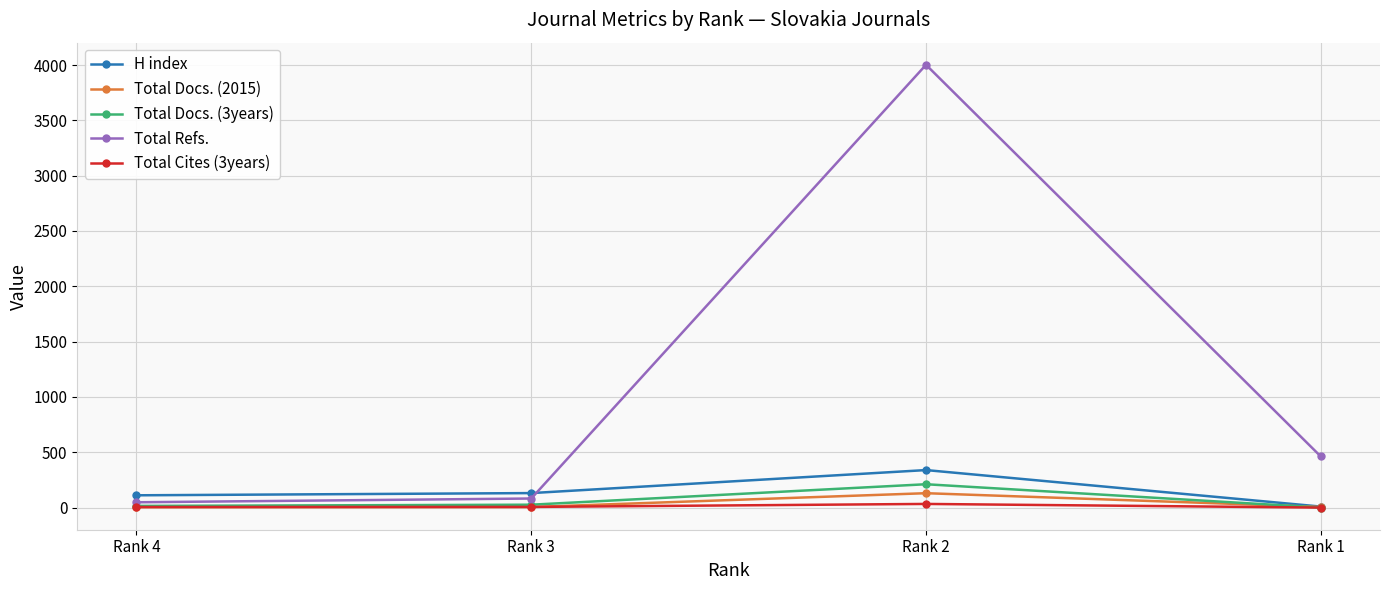

At which category does Total Docs. (3years) reach its first local peak?

Rank 2